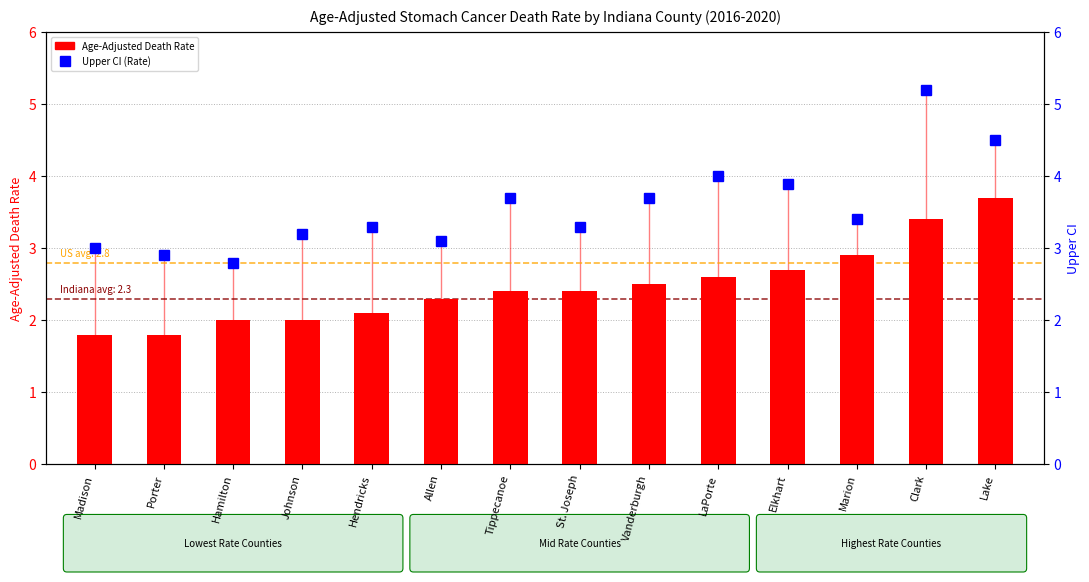

Which series has the largest range (max minus min)?

Upper CI (Rate)